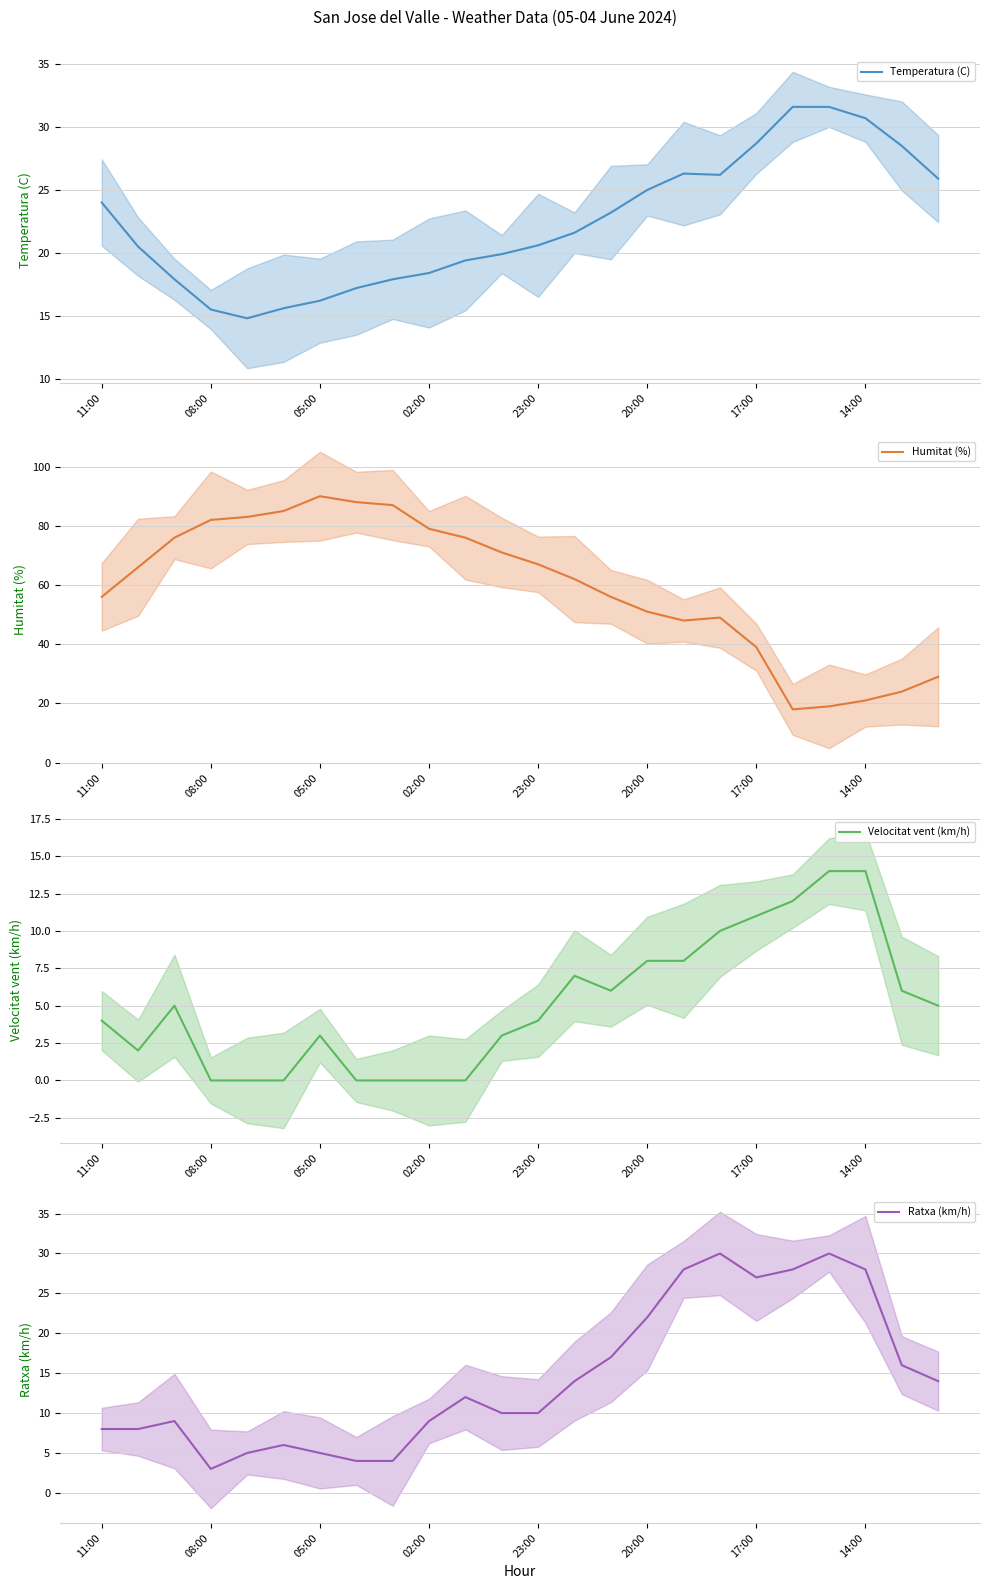

What is the average value of the Velocitat vent (km/h) series?

5.1